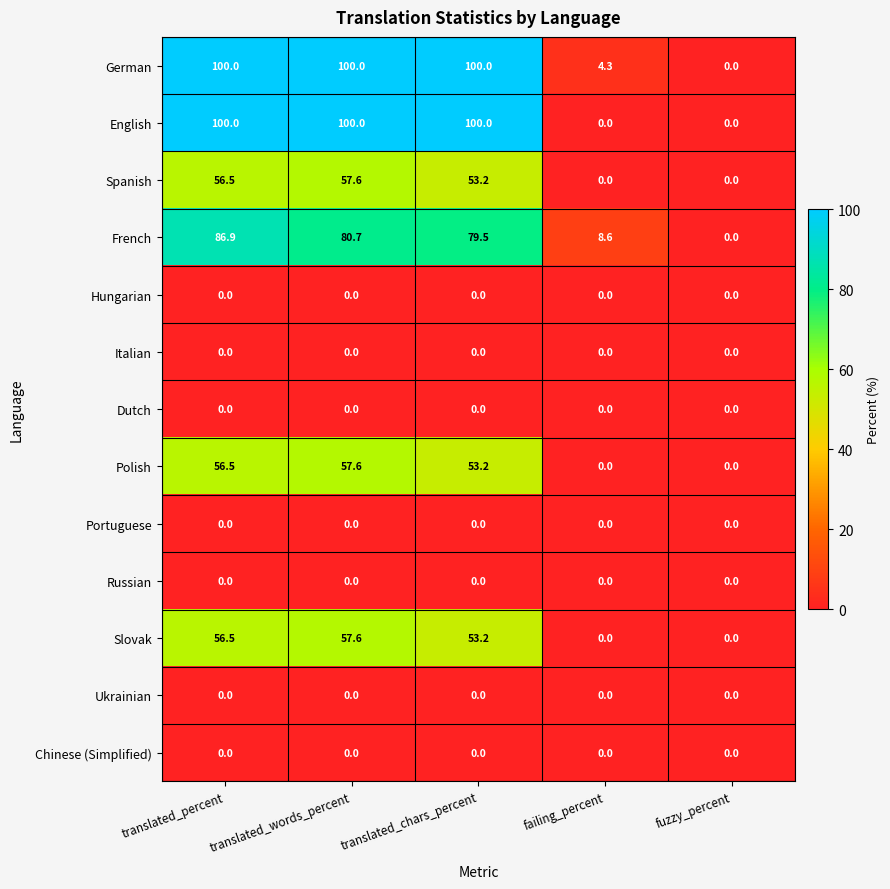

What is the difference between the highest and lowest values at translated_percent?

100.0